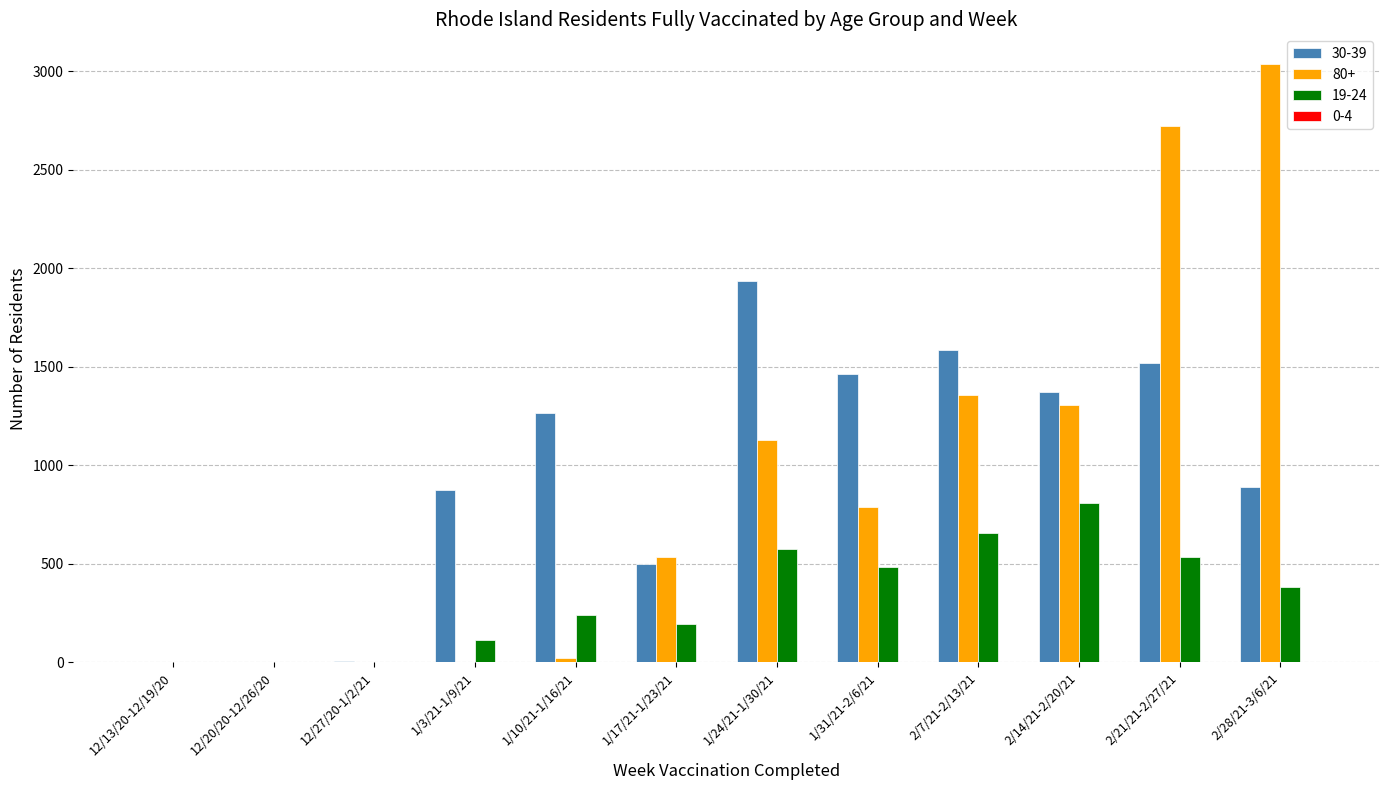

The value of 19-24 at 1/3/21-1/9/21 is 112. True or false?

True